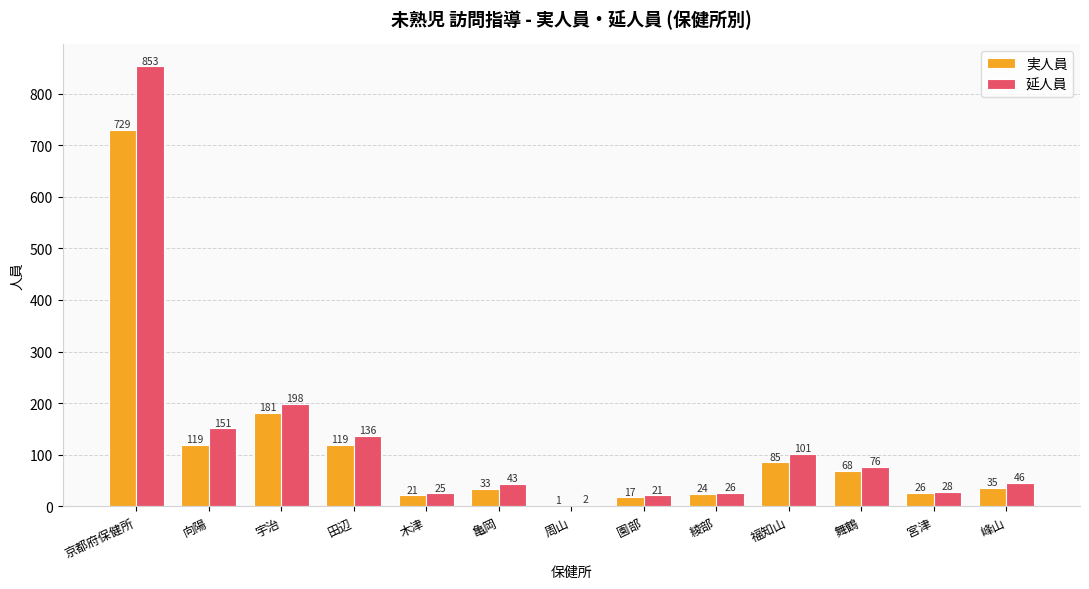

The value of 実人員 at 田辺 is 62. True or false?

False